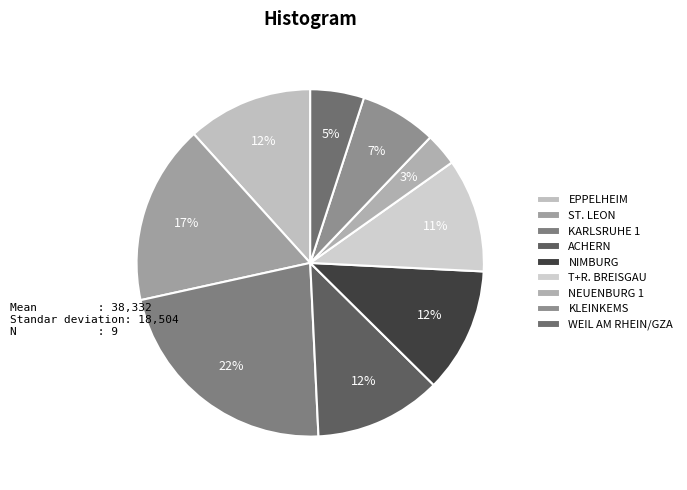

What is the largest slice in the pie chart?

KARLSRUHE 1